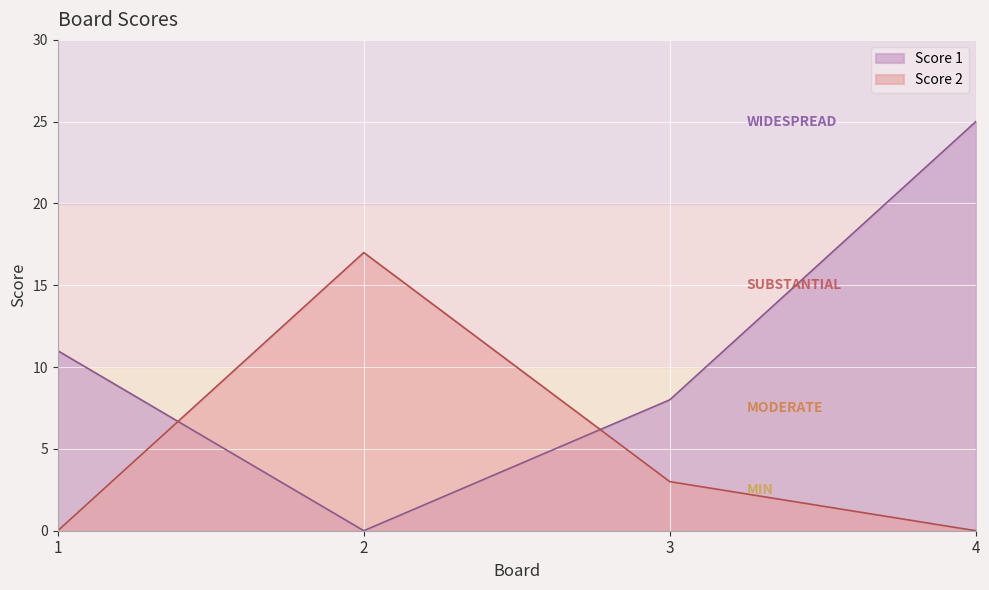

Reading left to right, extract all data points from this chart.

Score 1: 11	0	8	25
Score 2: 0	17	3	0